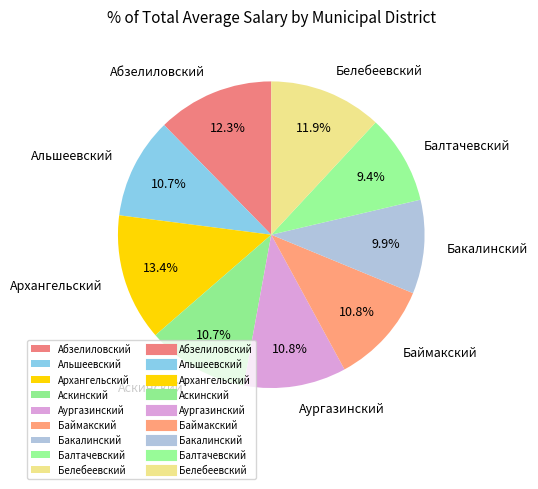

Is there a majority slice in this chart?

No